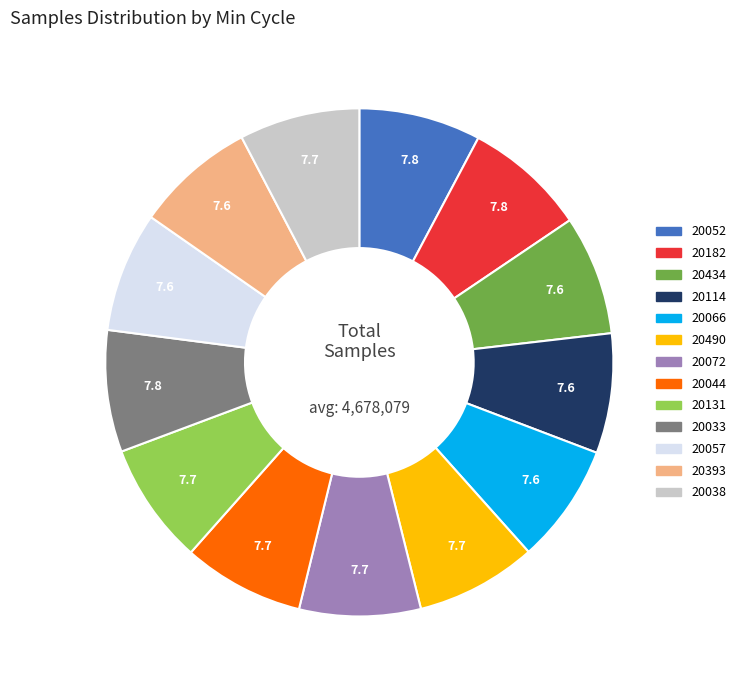

Count the number of slices in the pie.

13